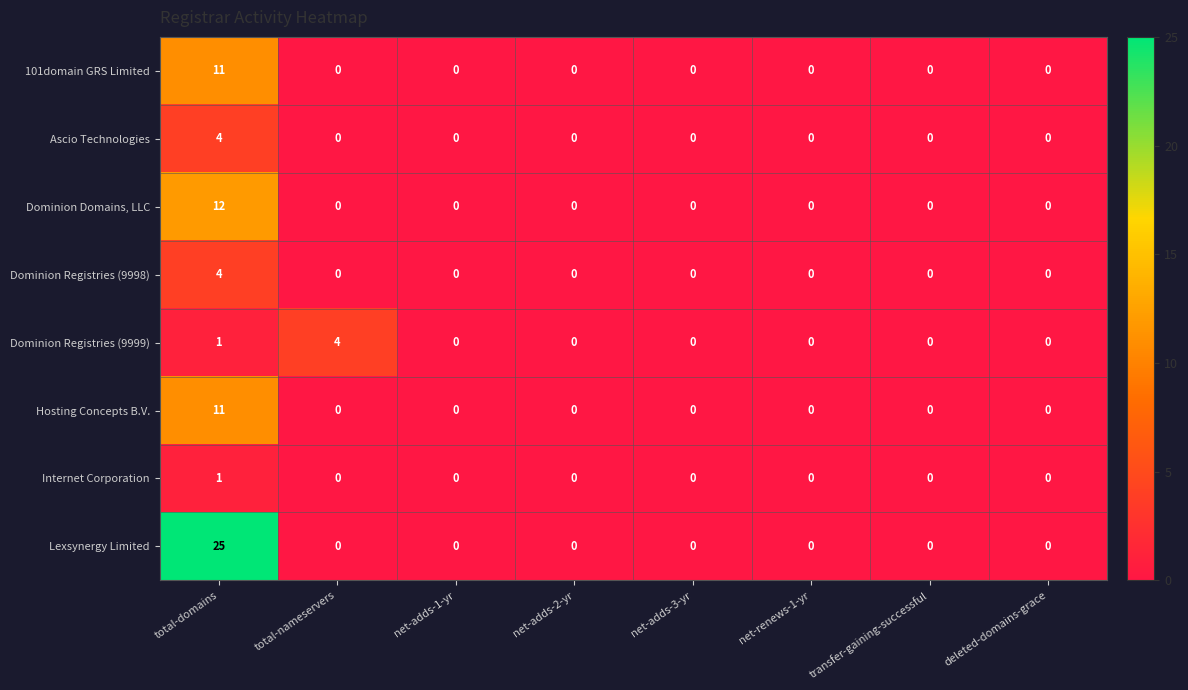

What is the highest value of the Hosting Concepts B.V. series?

11